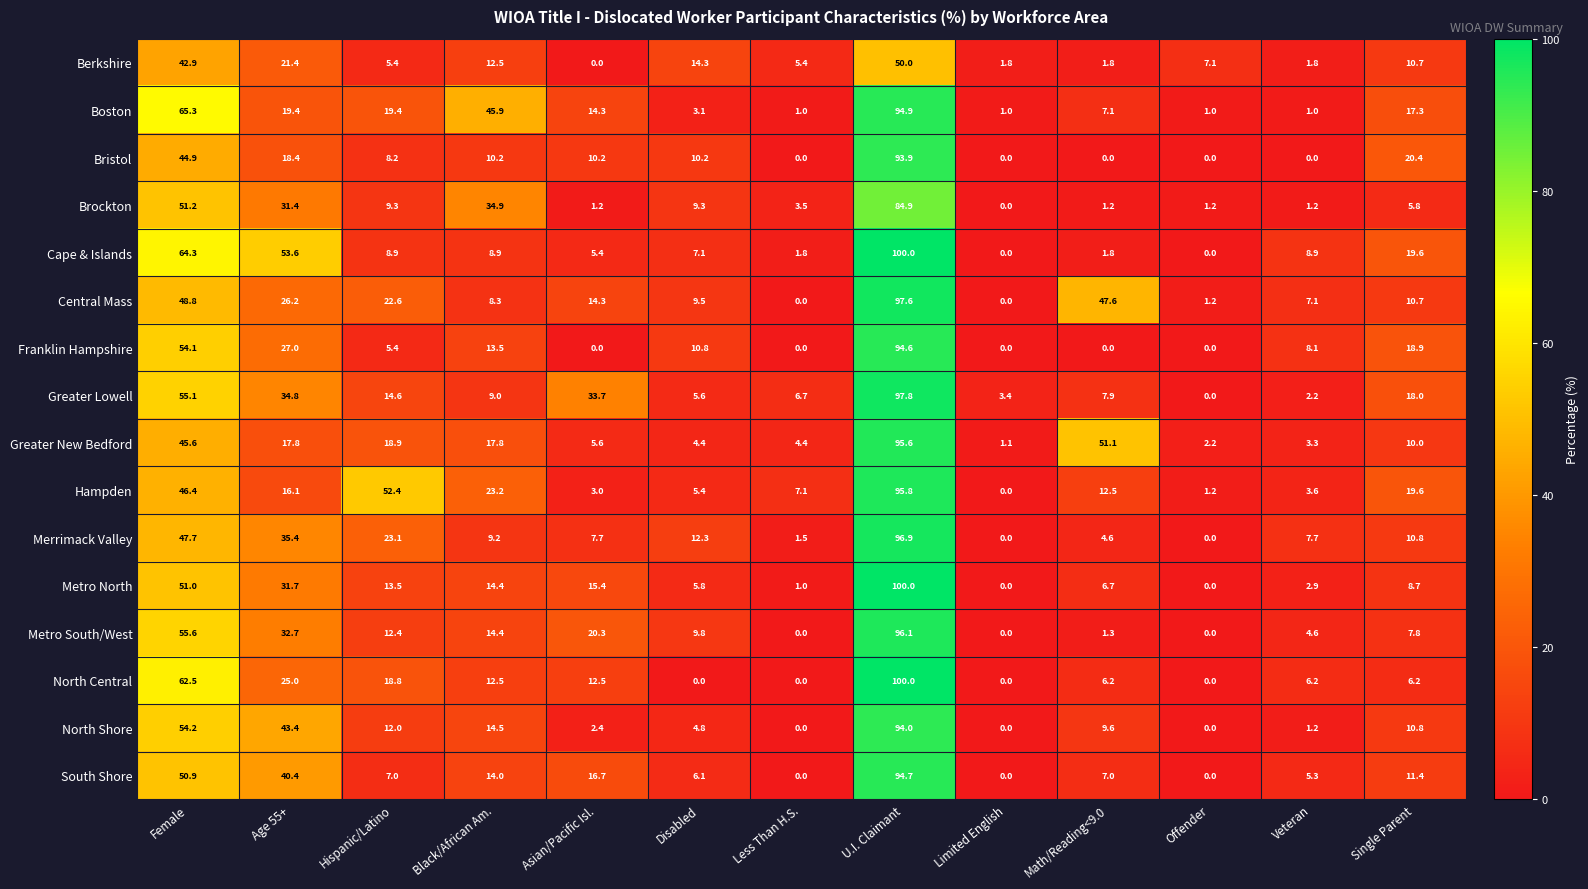

Which category has the highest value in the South Shore series?

U.I. Claimant